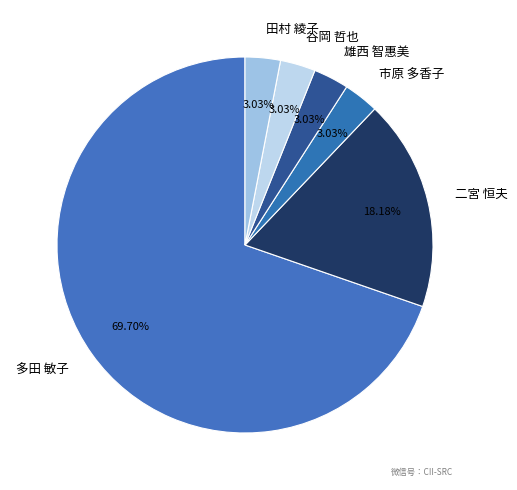

Is it true that 雄西 智惠美 is 3% of the pie?

True